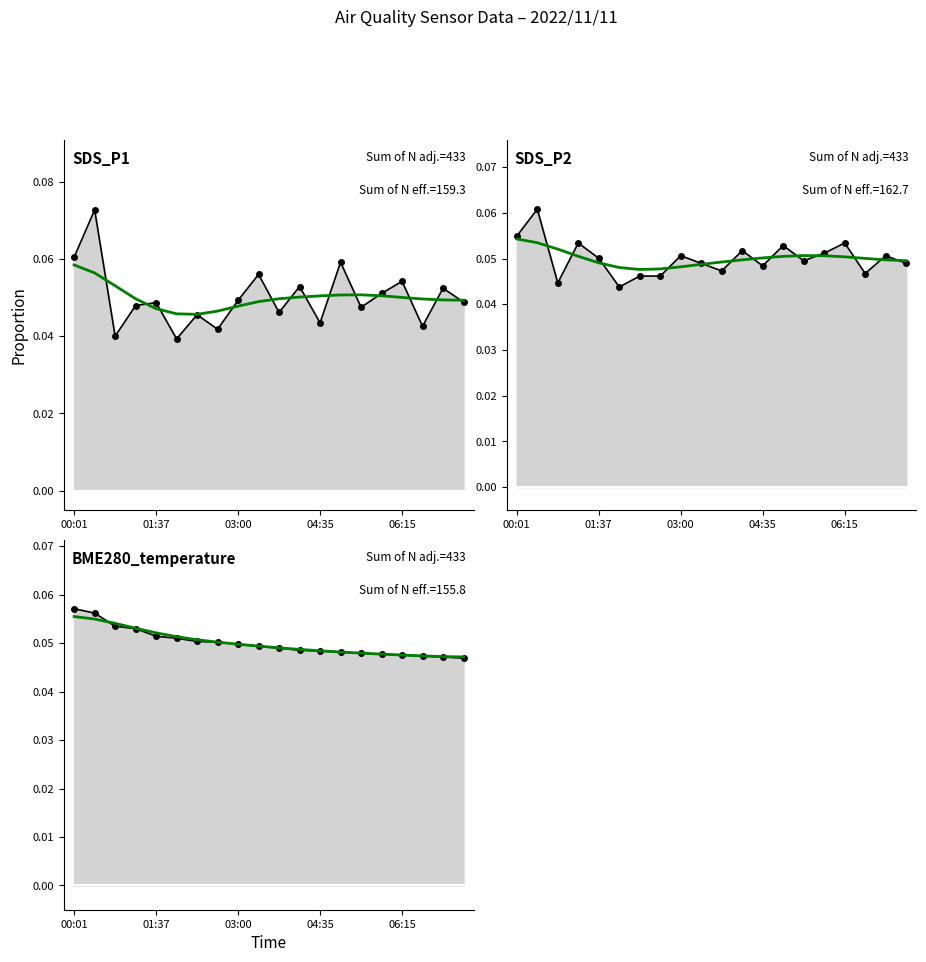

Where do SDS_P2 and SDS_P1 first cross each other?

00:25 and 00:51